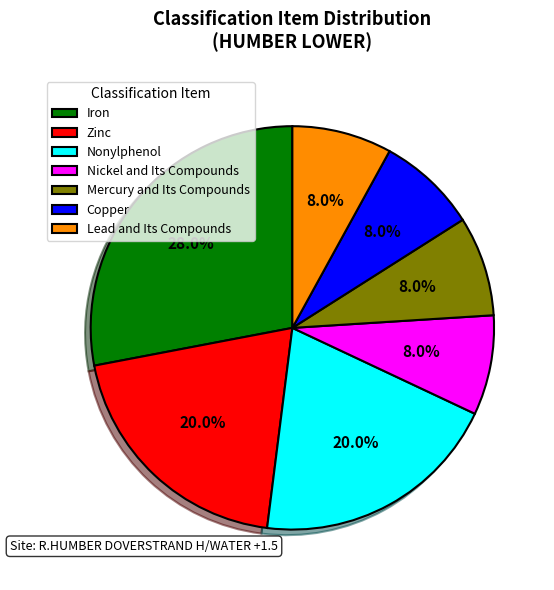

Which has a higher value, Iron or Nonylphenol?

Iron